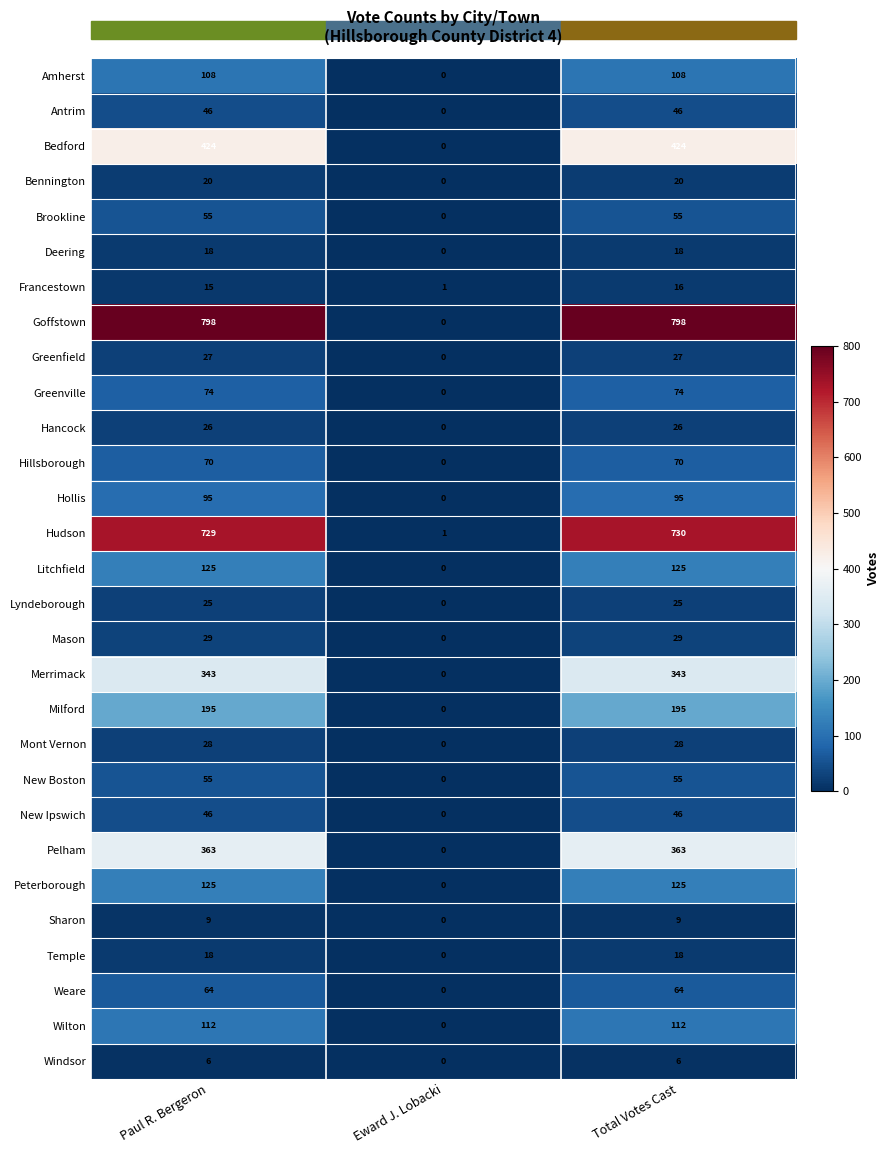

What is the sum of all Amherst values?

216